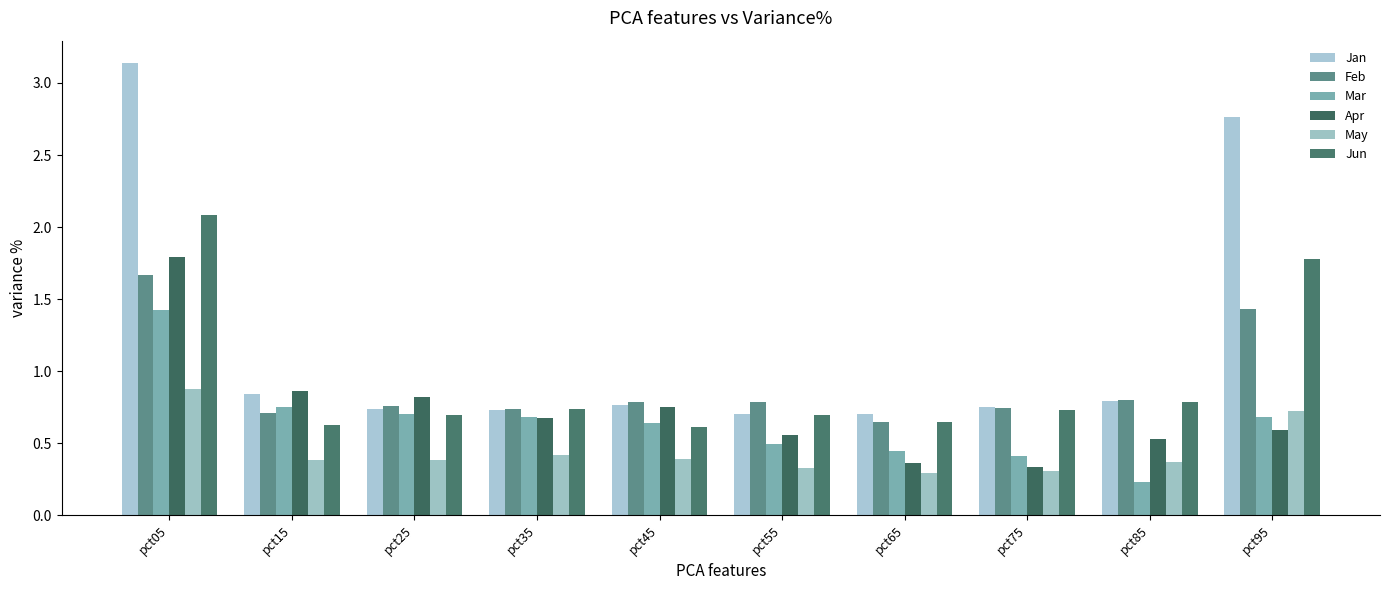

What is the total value across all series at pct75?

3.3